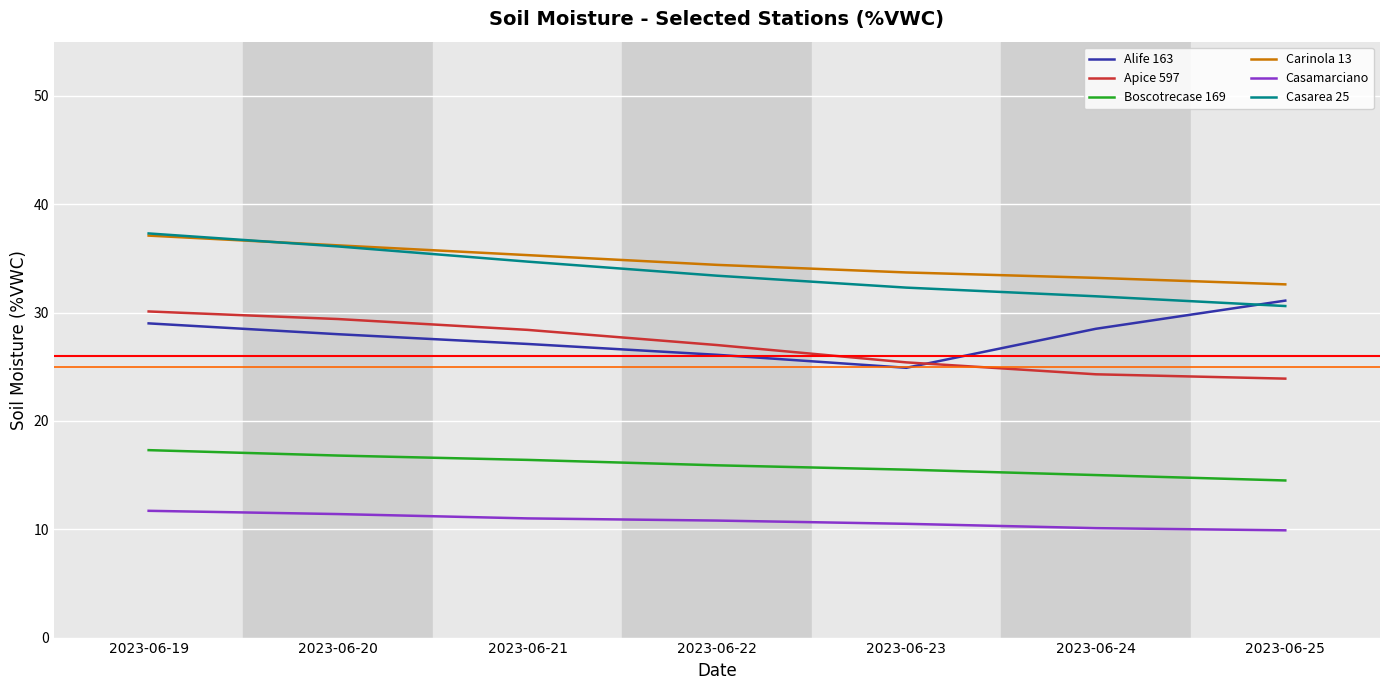

What is the sum of the Apice 597 values at 2023-06-20 and 2023-06-19?

59.5